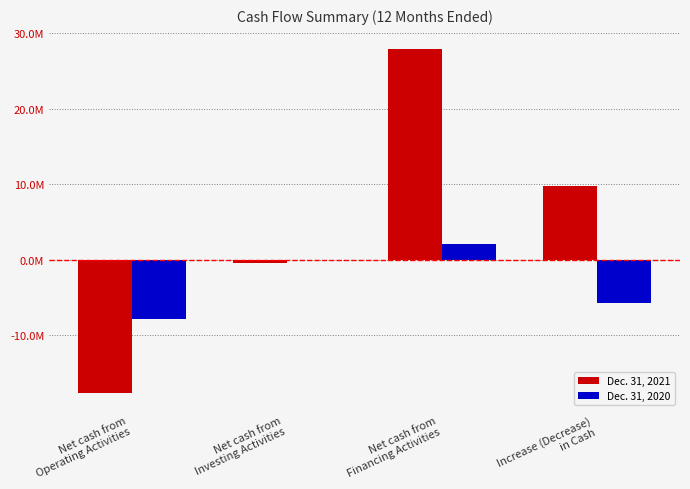

Which has a higher value, Net cash from
Financing Activities or Net cash from
Operating Activities?

Net cash from
Financing Activities